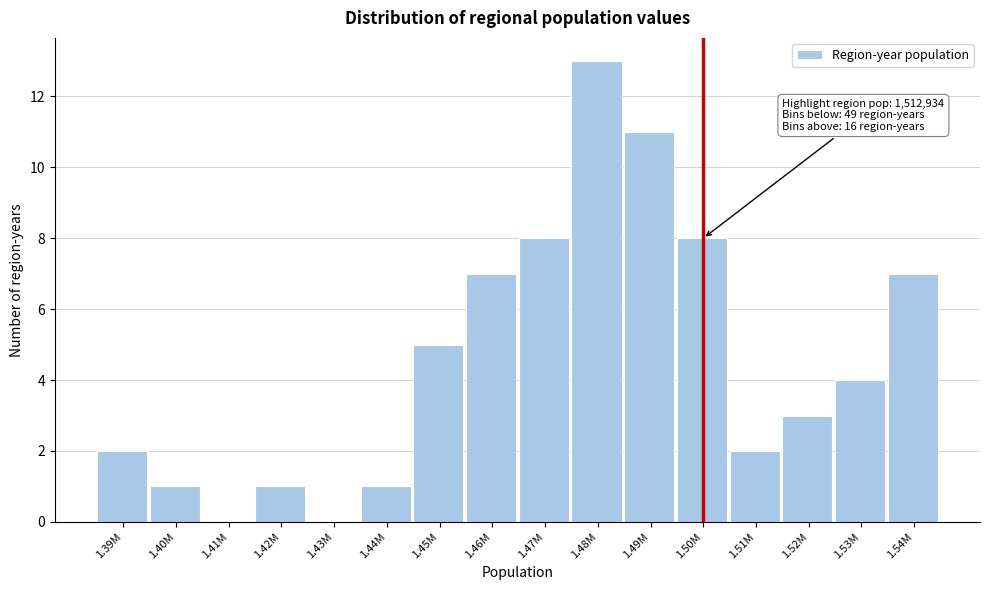

Reading left to right, what are all the values shown in this chart?

1.39M=2	1.40M=1	1.41M=0	1.42M=1	1.43M=0	1.44M=1	1.45M=5	1.46M=7	1.47M=8	1.48M=13	1.49M=11	1.50M=8	1.51M=2	1.52M=3	1.53M=4	1.54M=7